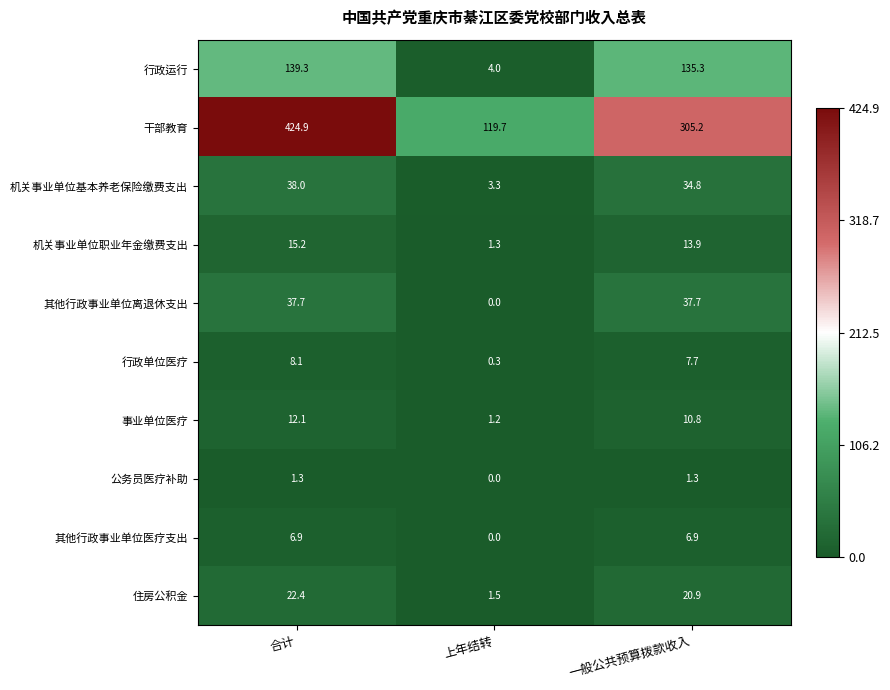

What is the total value across all series at 一般公共预算拨款收入?

574.5